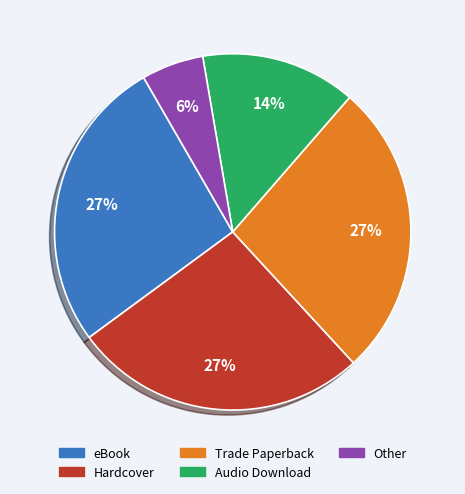

To the nearest percent, what is the difference between the Hardcover and Other slice percentages?

21%